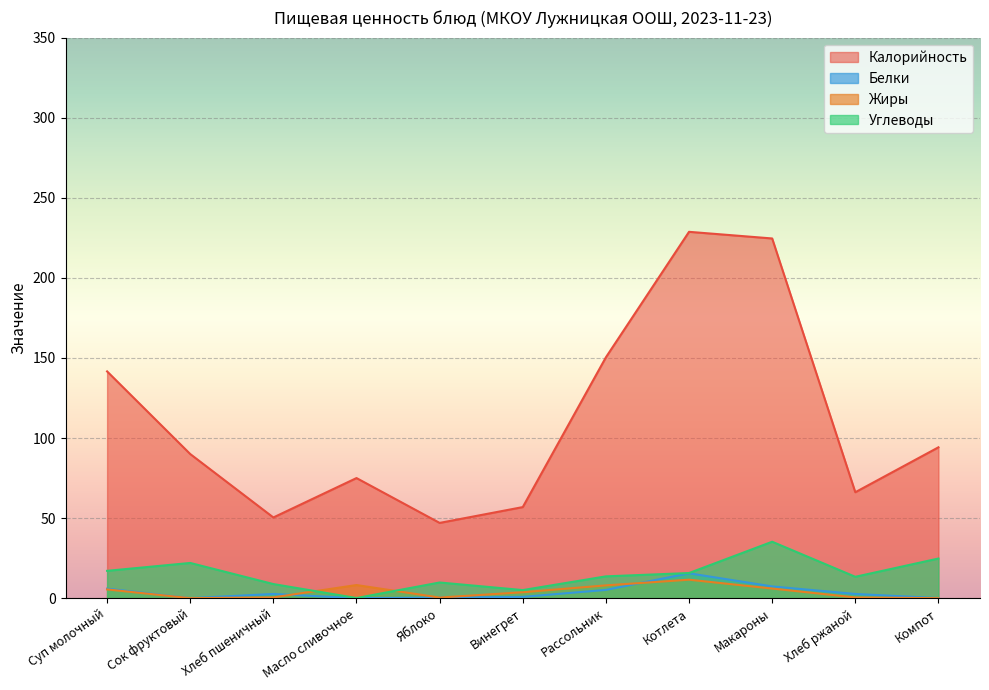

What is the maximum value shown in the chart?

228.8